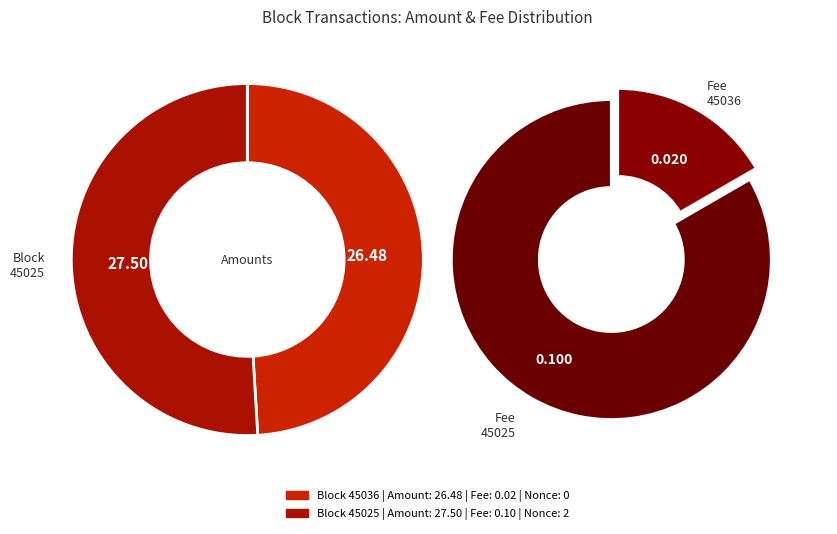

How many segments does this pie chart have?

2